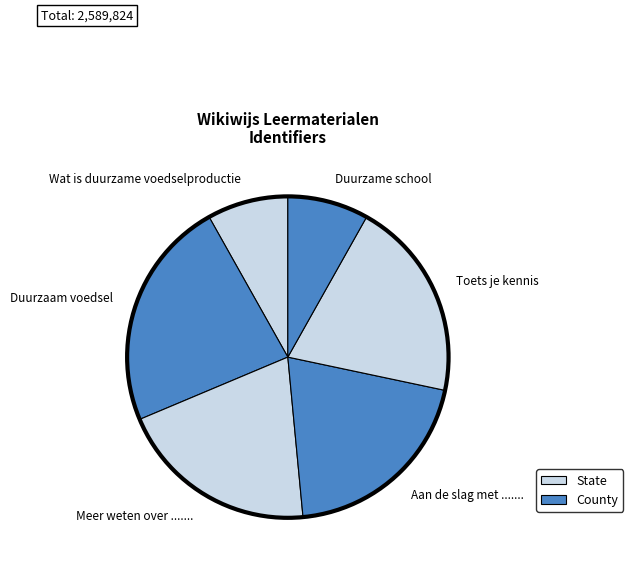

Is there a majority slice in this chart?

No